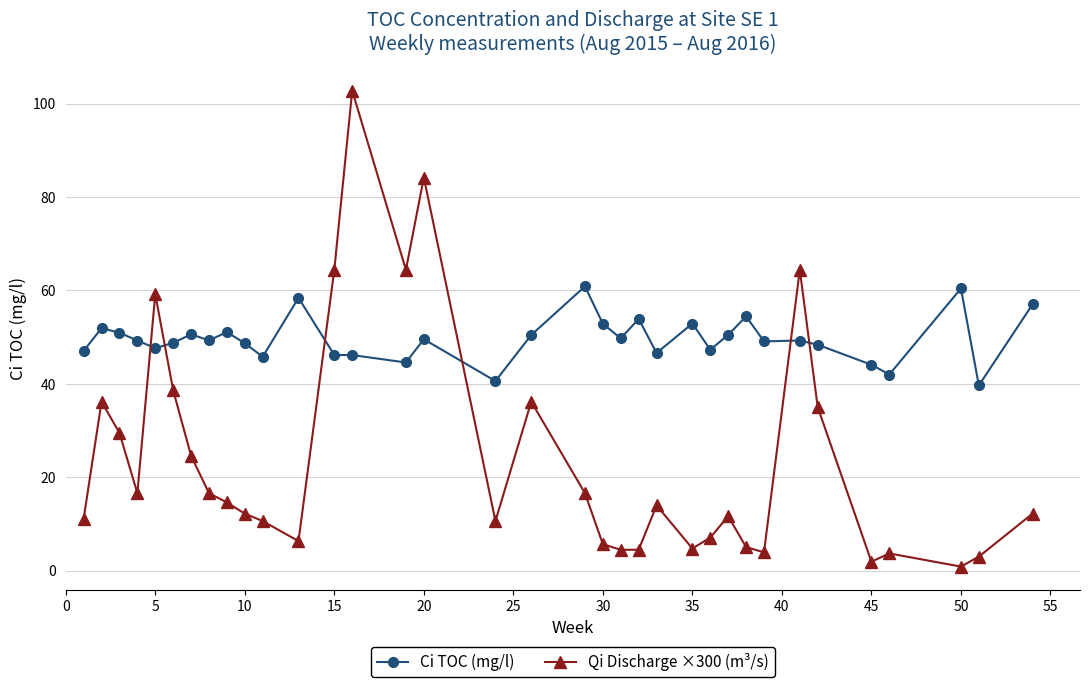

What is the difference between the maximum and minimum values in the Ci TOC (mg/l) series?

21.2